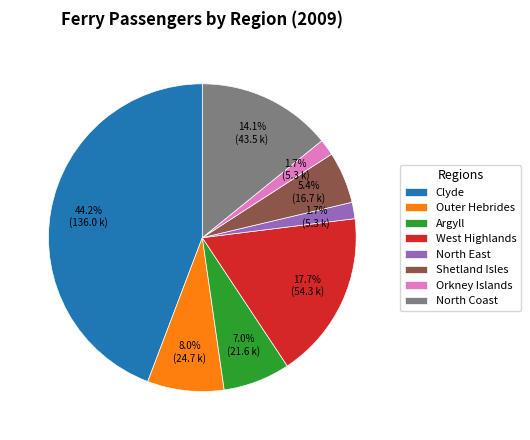

True or false: North Coast accounts for 23% of the total.

False